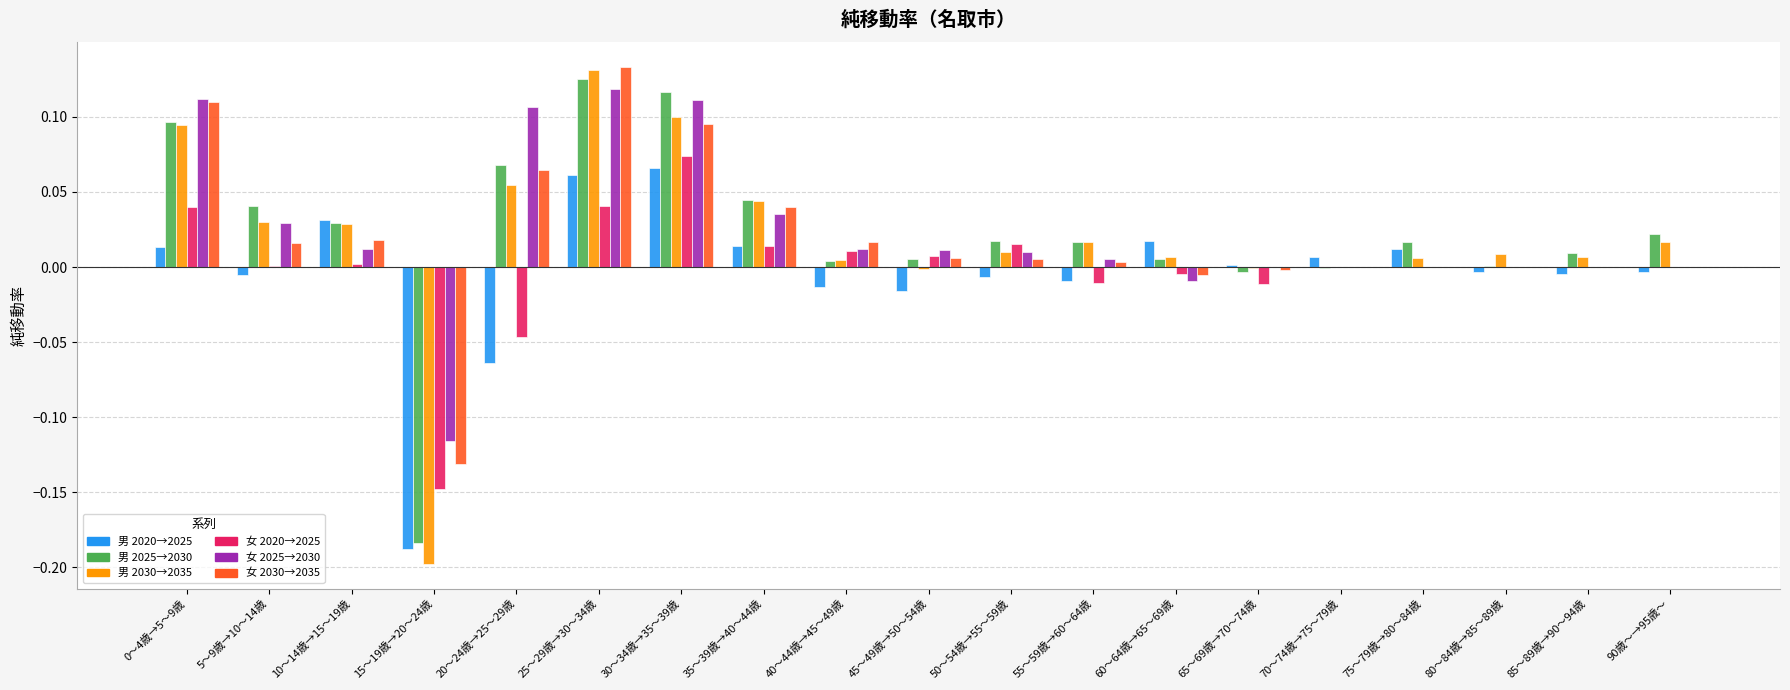

Which label corresponds to the largest value in the chart?

25～29歳→30～34歳